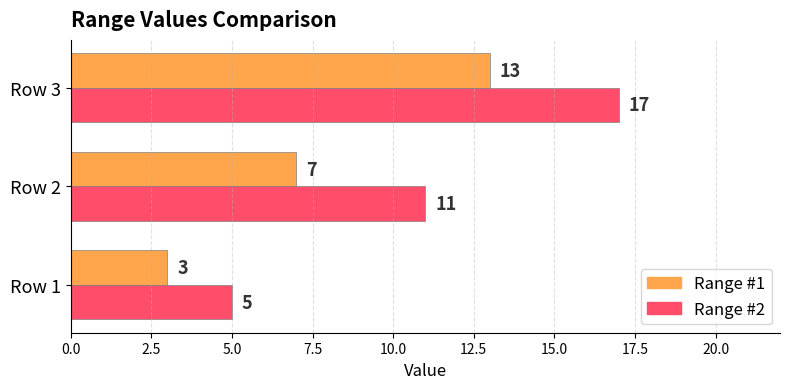

What is the difference between the maximum and minimum values in the Range #1 series?

10